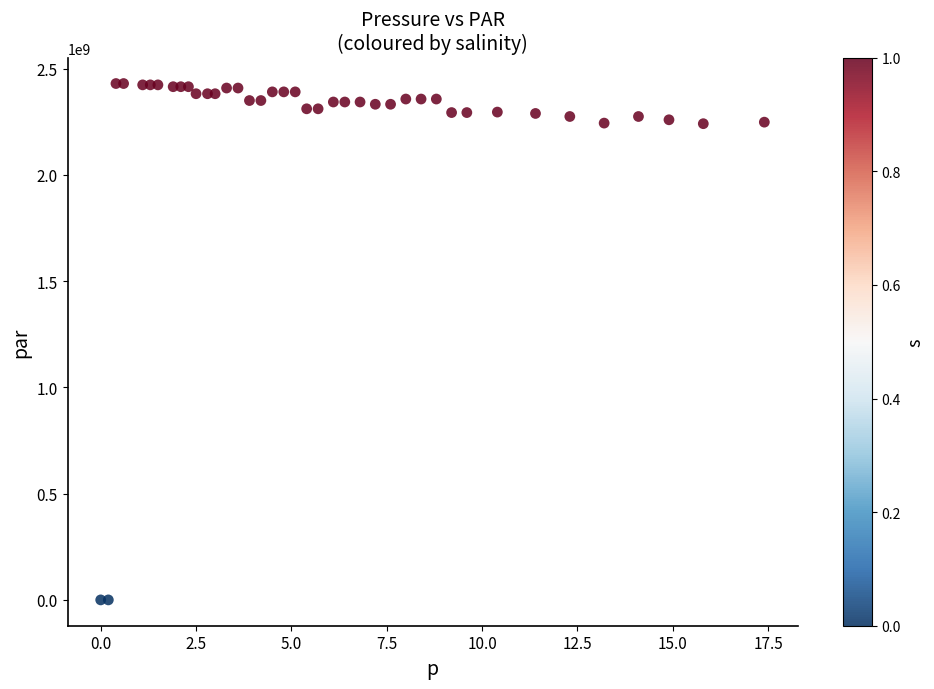

What is the range of Y values (max minus min)?

2429382788